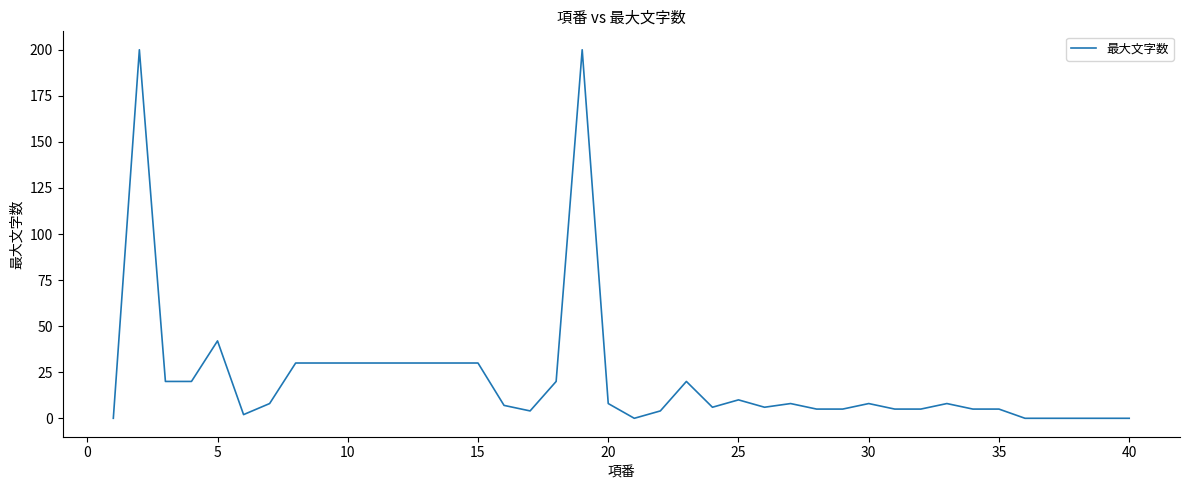

Reading left to right, list all the values displayed in this chart.

0	200	20	20	42	2	8	30	30	30	30	30	30	30	30	7	4	20	200	8	0	4	20	6	10	6	8	5	5	8	5	5	8	5	5	0	0	0	0	0